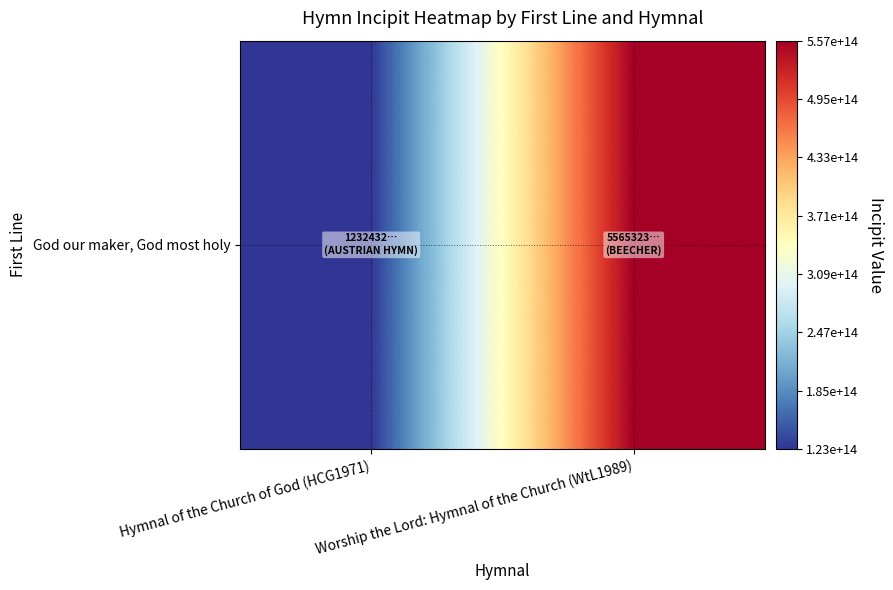

Reading left to right, list all the values displayed in this chart.

Hymnal of the Church of God (HCG1971)=123243271654323	Worship the Lord: Hymnal of the Church (WtL1989)=556532321761654